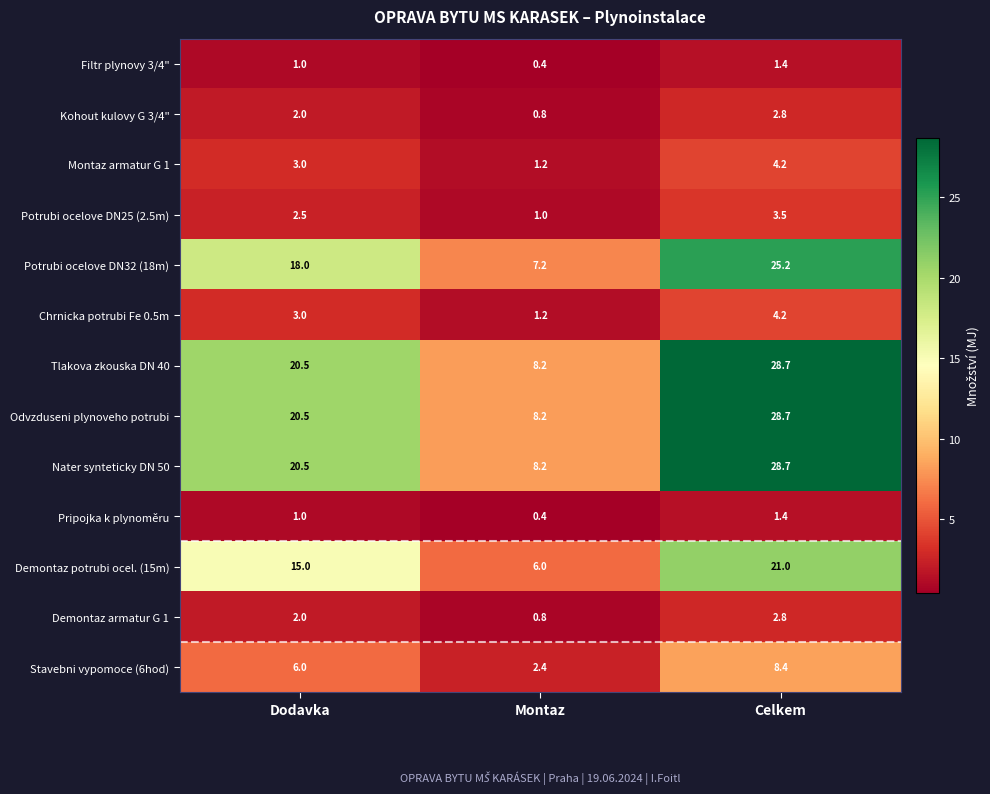

At which category does the chart reach its peak across all series?

Celkem